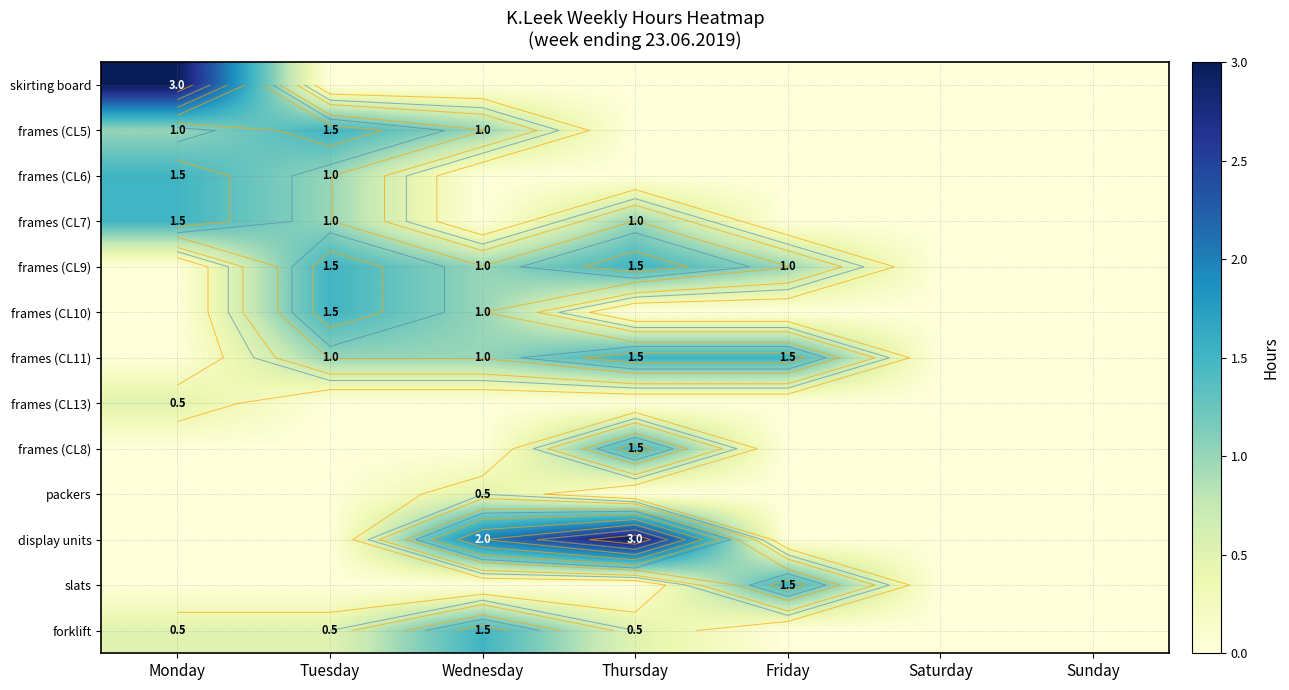

List the series in order of their peak value, lowest first.

frames (CL13), packers, frames (CL5), frames (CL6), frames (CL7), frames (CL9), frames (CL10), frames (CL11), frames (CL8), slats, forklift, skirting board, display units